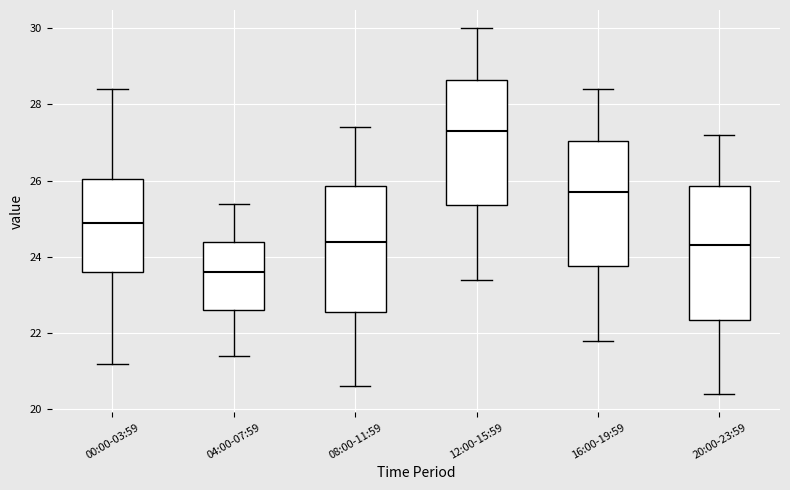

Reading left to right, transcribe this box plot: for each box, give where its median line is, the range the box spans, and where its two whiskers end, as read against the y-axis. The values are not printed on the chart, so give them approximately, as read against the axis.

00:00-03:59: median 25.0, box 23.6 to 26.0, whiskers 21.2 to 28.4
04:00-07:59: median 23.6, box 22.6 to 24.4, whiskers 21.4 to 25.4
08:00-11:59: median 24.4, box 22.6 to 25.8, whiskers 20.6 to 27.4
12:00-15:59: median 27.4, box 25.4 to 28.6, whiskers 23.4 to 30.0
16:00-19:59: median 25.8, box 23.8 to 27.0, whiskers 21.8 to 28.4
20:00-23:59: median 24.4, box 22.4 to 25.8, whiskers 20.4 to 27.2